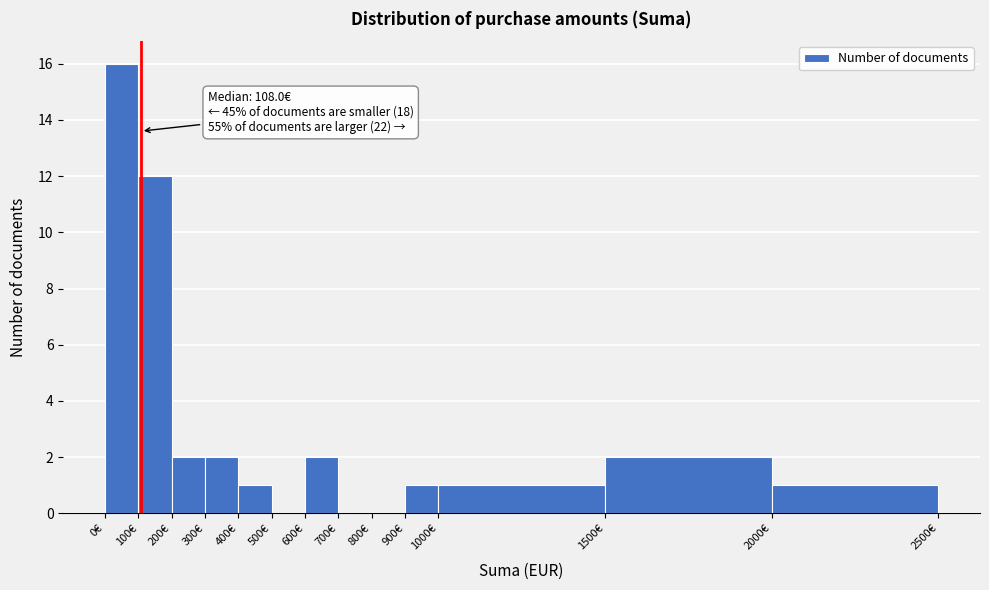

Over which range of the x-axis is the bar tallest?

0 to 100